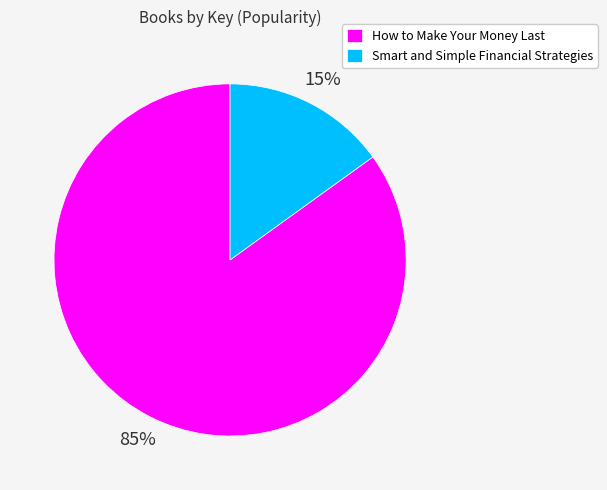

Which category has the smallest portion of the pie?

Smart and Simple Financial Strategies